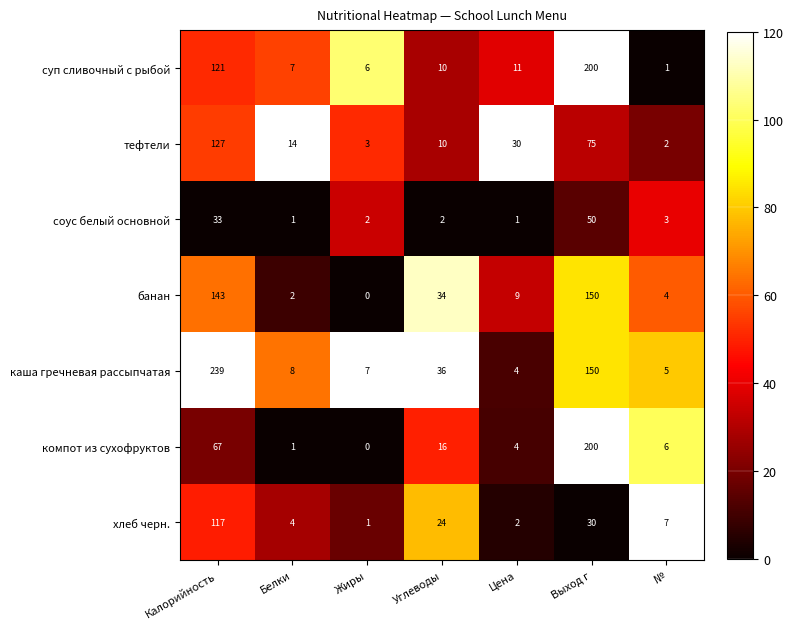

How many distinct data groups are displayed?

7